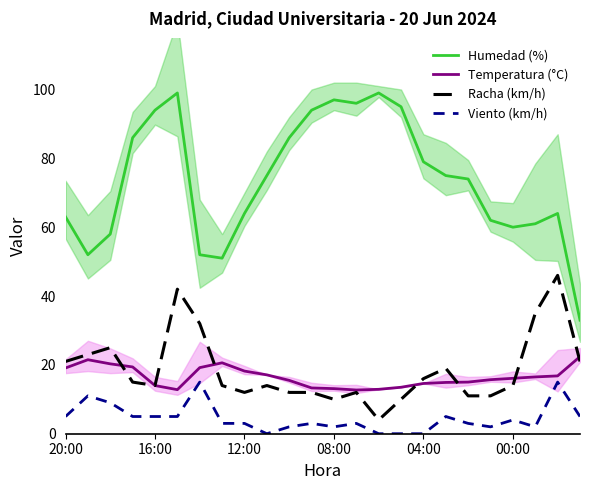

True or false: Racha (km/h) and Viento (km/h) intersect in this chart.

False